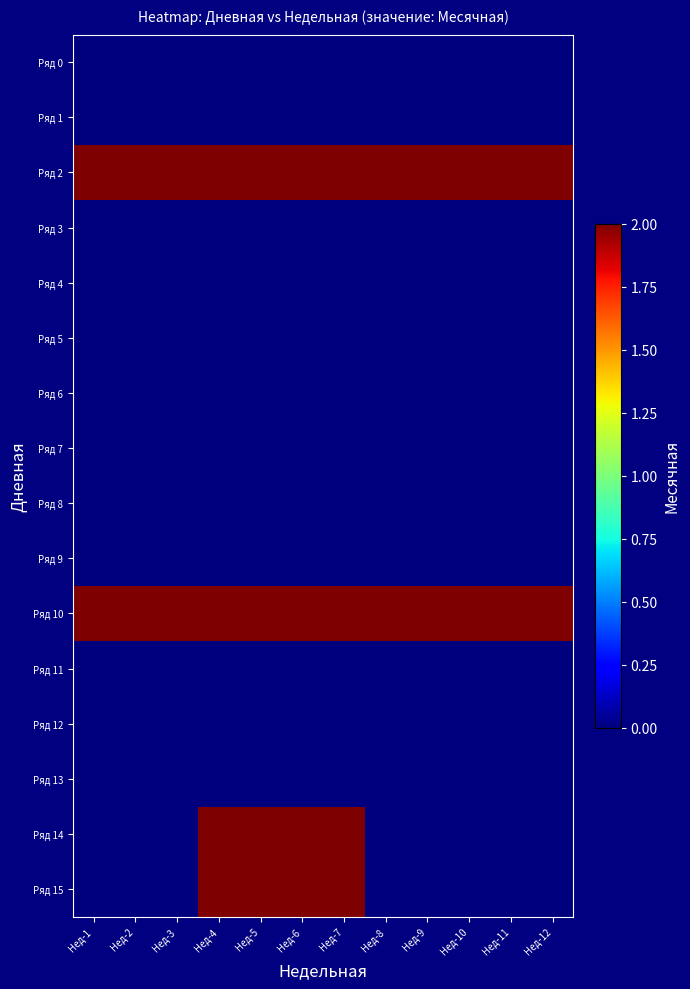

What is the difference between the highest and lowest values at Нед-7?

2